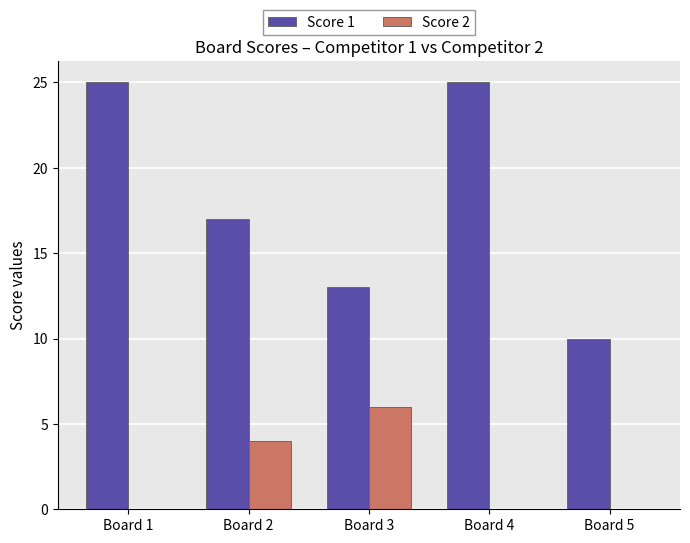

What is the maximum value for Score 2?

6